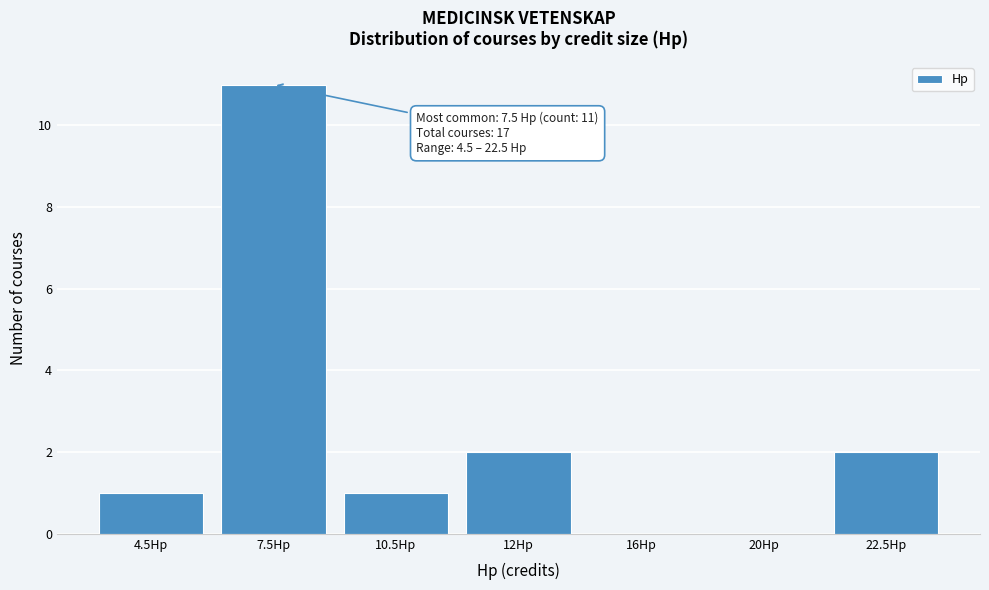

Reading left to right, list all the values displayed in this chart.

4.5Hp=1	7.5Hp=11	10.5Hp=1	12Hp=2	16Hp=0	20Hp=0	22.5Hp=2